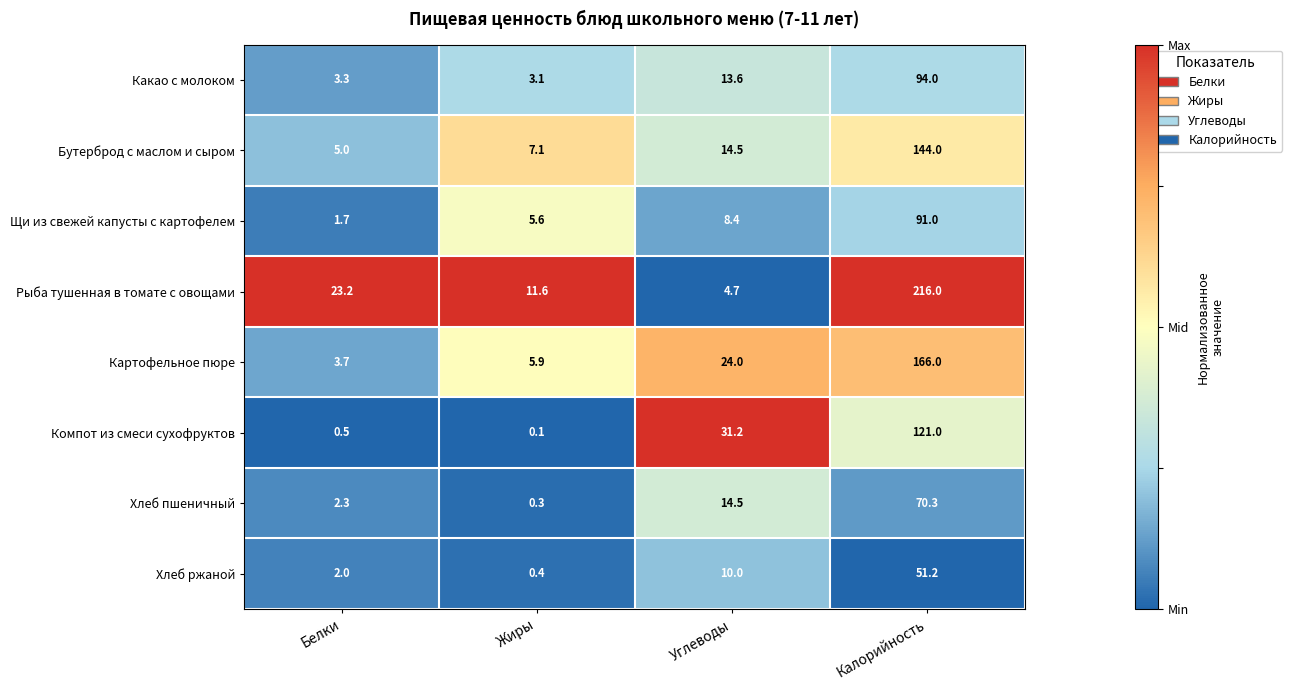

What is the sum of all Рыба тушенная в томате с овощами values?

255.5